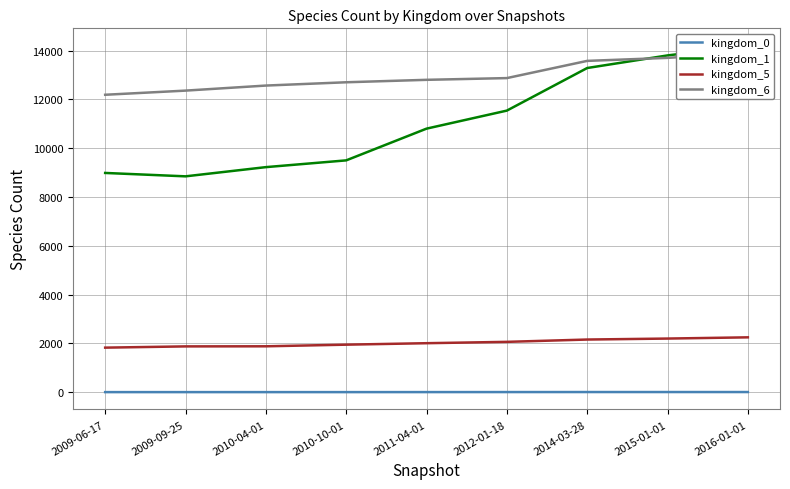

List the labels in order of kingdom_6 value, largest first.

2016-01-01, 2015-01-01, 2014-03-28, 2012-01-18, 2011-04-01, 2010-10-01, 2010-04-01, 2009-09-25, 2009-06-17